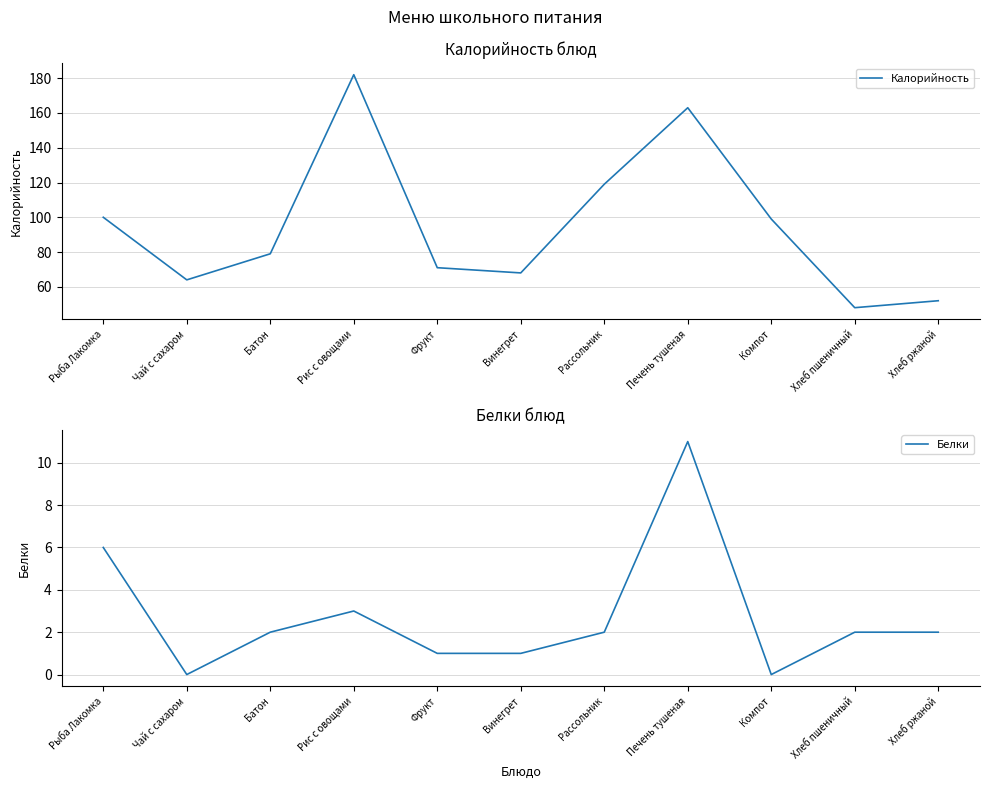

What is the difference between the second highest and minimum values in the Белки series?

6